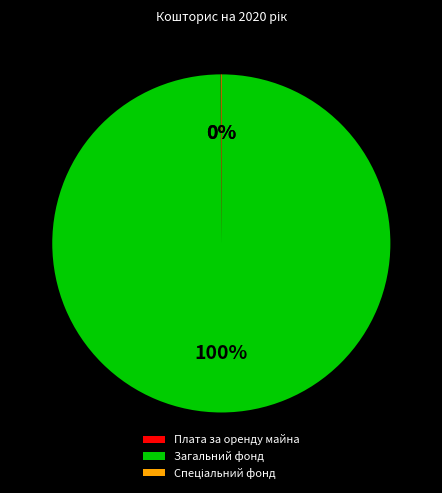

True or false: Загальний фонд accounts for 100% of the total.

True